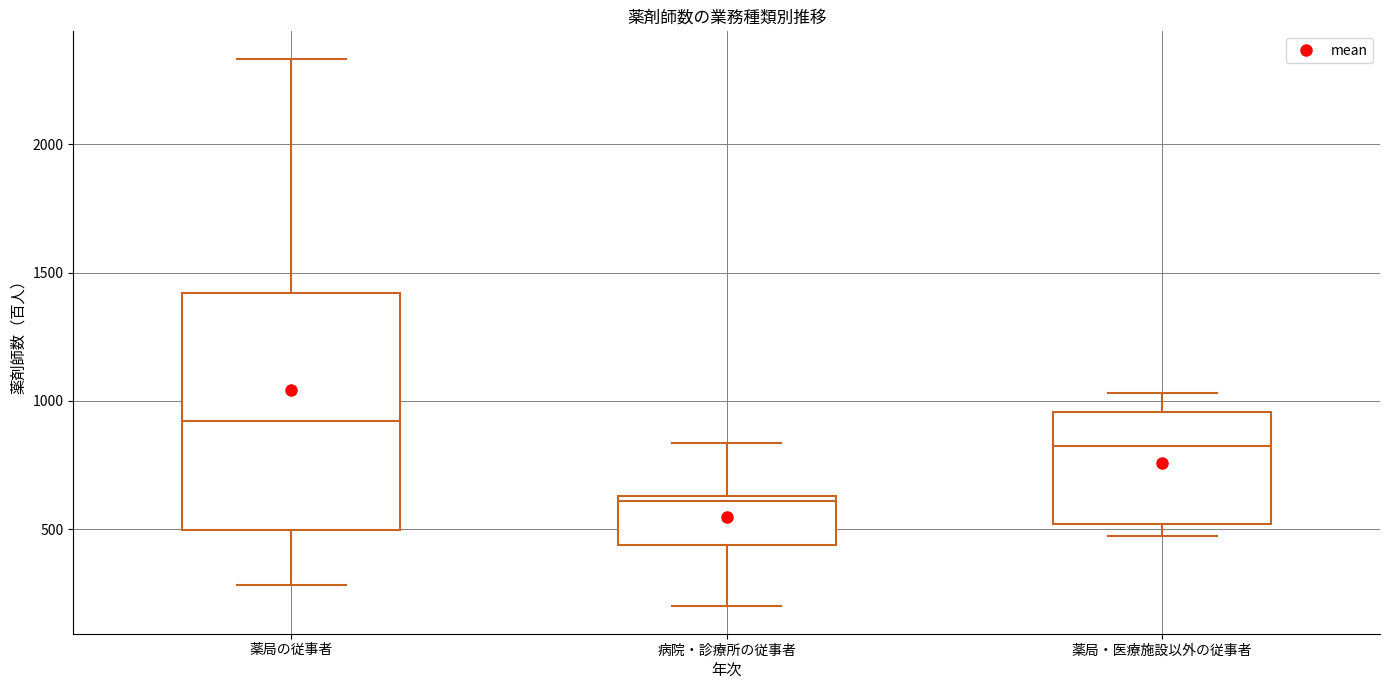

Which box's median line is the lowest?

病院・診療所の従事者